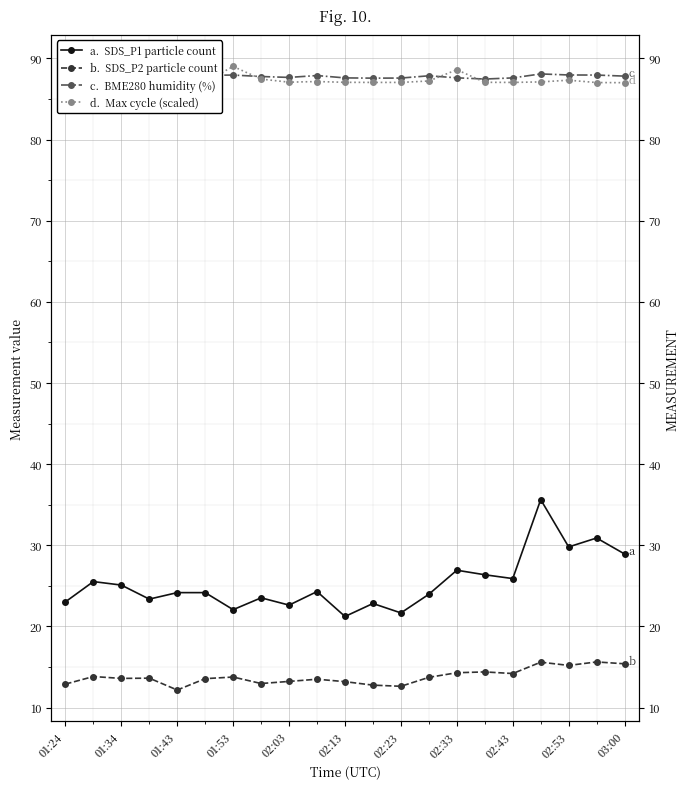

How many times do Max_cycle (scaled) and BME280_humidity cross each other?

4